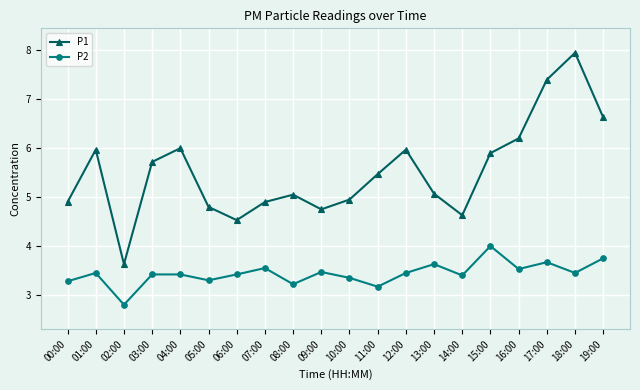

How many data points in P1 are less than 5?

8